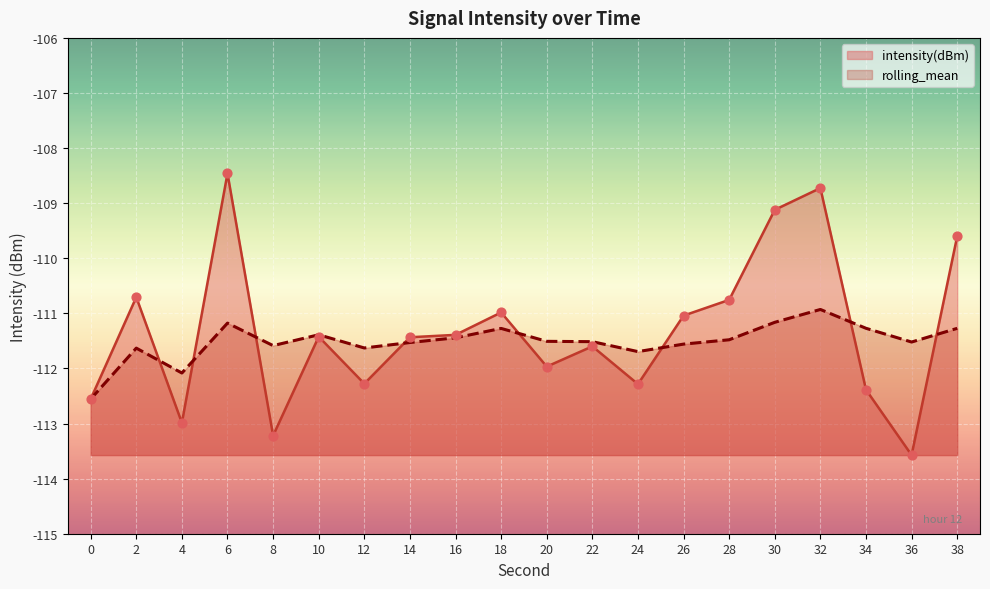

Which series contains the lowest Y value?

intensity(dBm)